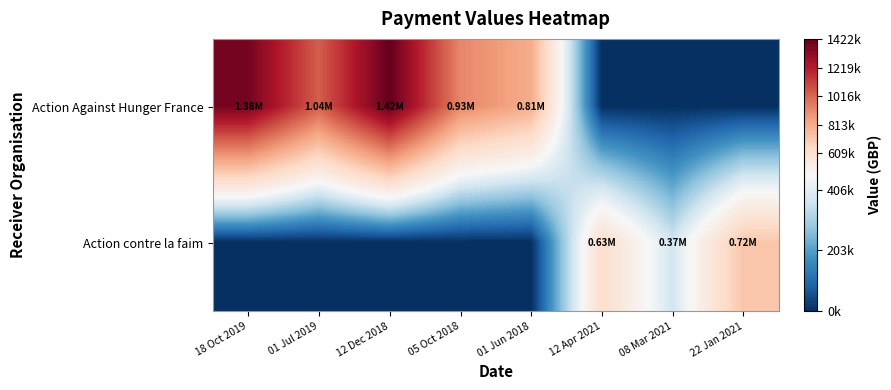

How many distinct data groups are displayed?

2